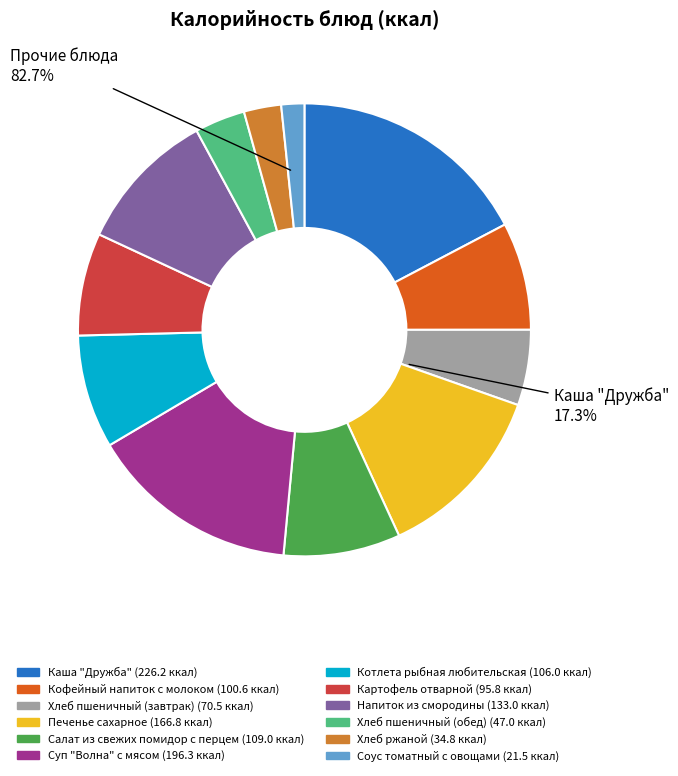

How many segments does this pie chart have?

12